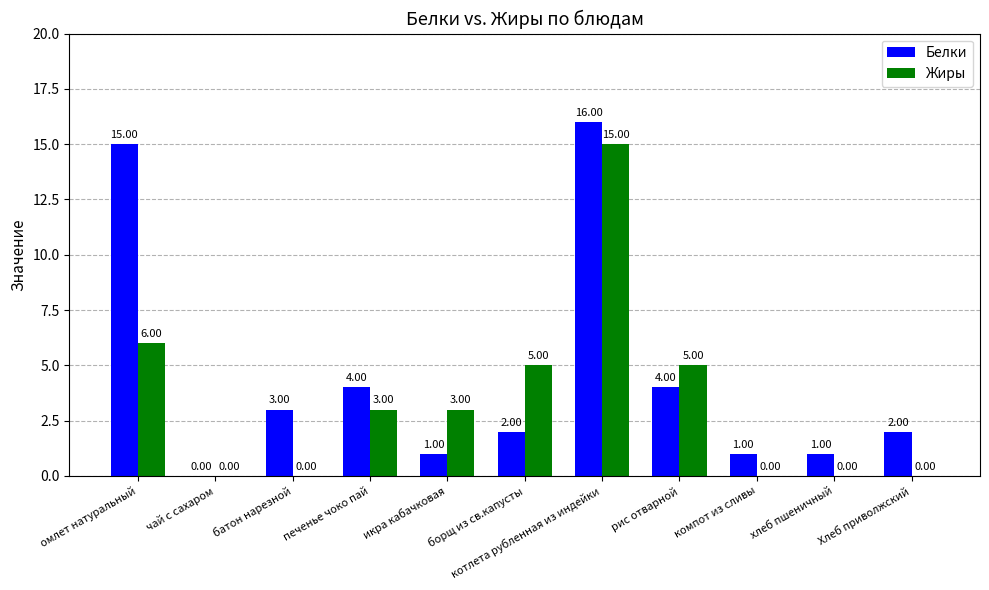

Reading left to right, what are all the values shown in this chart?

Белки: омлет натуральный=15	чай с сахаром=0	батон нарезной=3	печенье чоко пай=4	икра кабачковая=1	борщ из св.капусты=2	котлета рубленная из индейки=16	рис отварной=4	компот из сливы=1	хлеб пшеничный=1	Хлеб приволжский=2
Жиры: омлет натуральный=6	чай с сахаром=0	батон нарезной=0	печенье чоко пай=3	икра кабачковая=3	борщ из св.капусты=5	котлета рубленная из индейки=15	рис отварной=5	компот из сливы=0	хлеб пшеничный=0	Хлеб приволжский=0